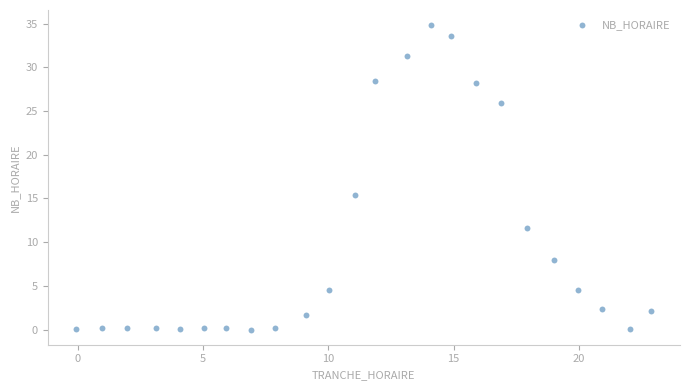

What is the range of Y values (max minus min)?

34.8